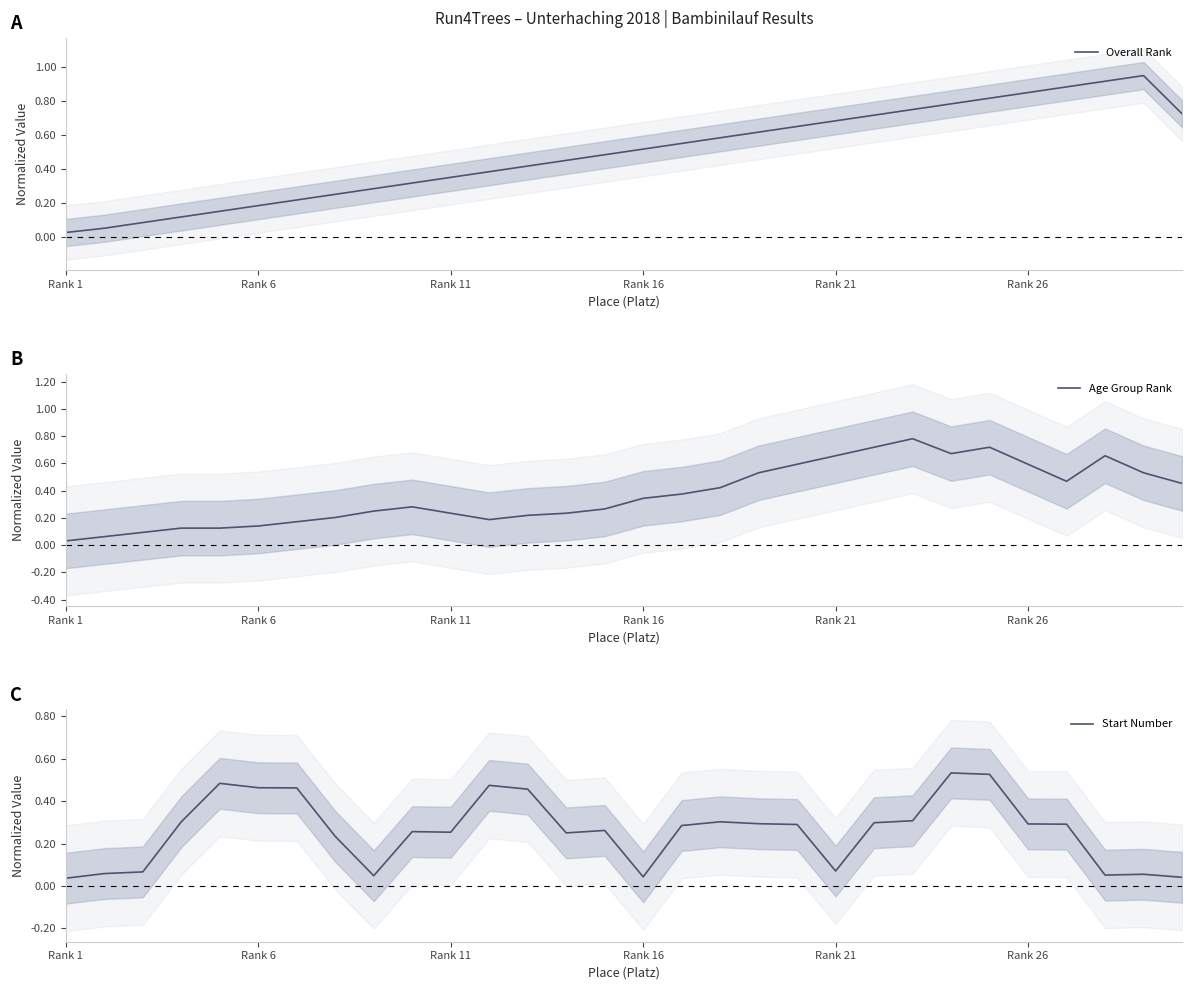

The Start Number series shows 0.1 at Rank 1. True or false?

False